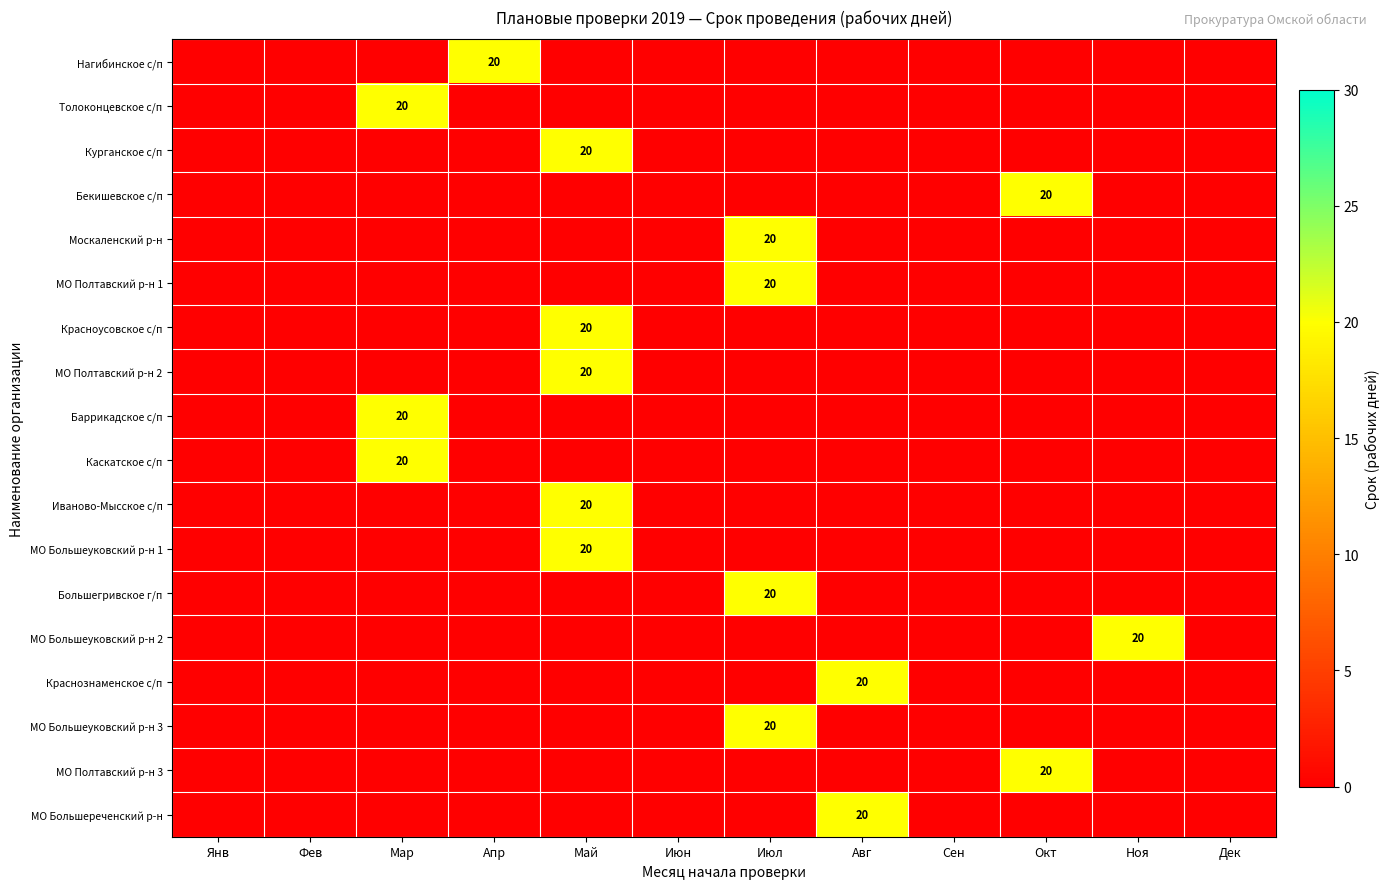

Which has a higher value, Апр or Авг?

Авг